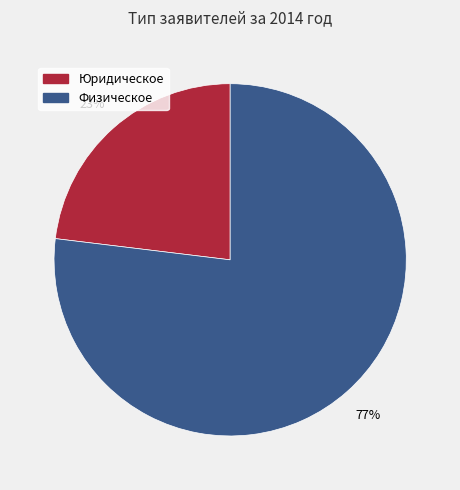

Which slice is the largest?

Физическое